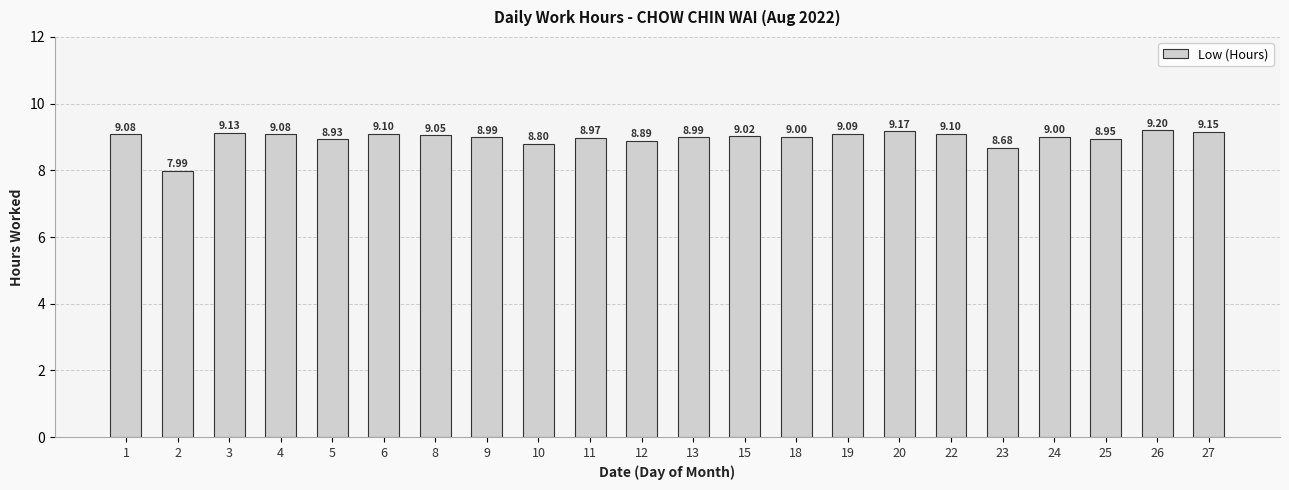

Is it true that the value at 6 is 12.9?

False